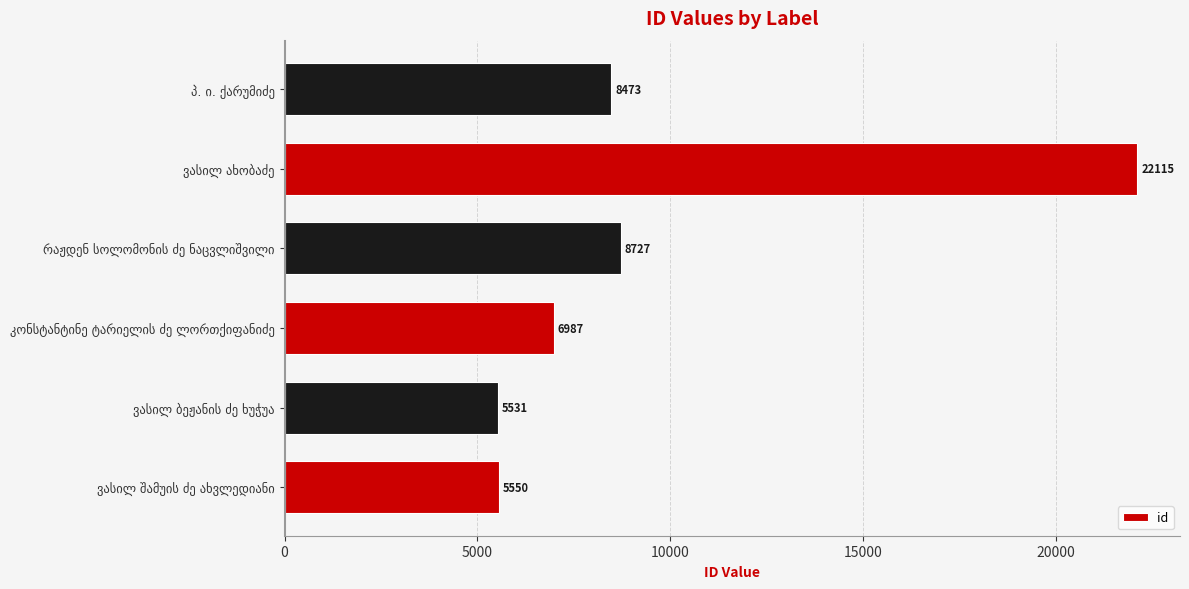

What is the greatest value displayed?

22115